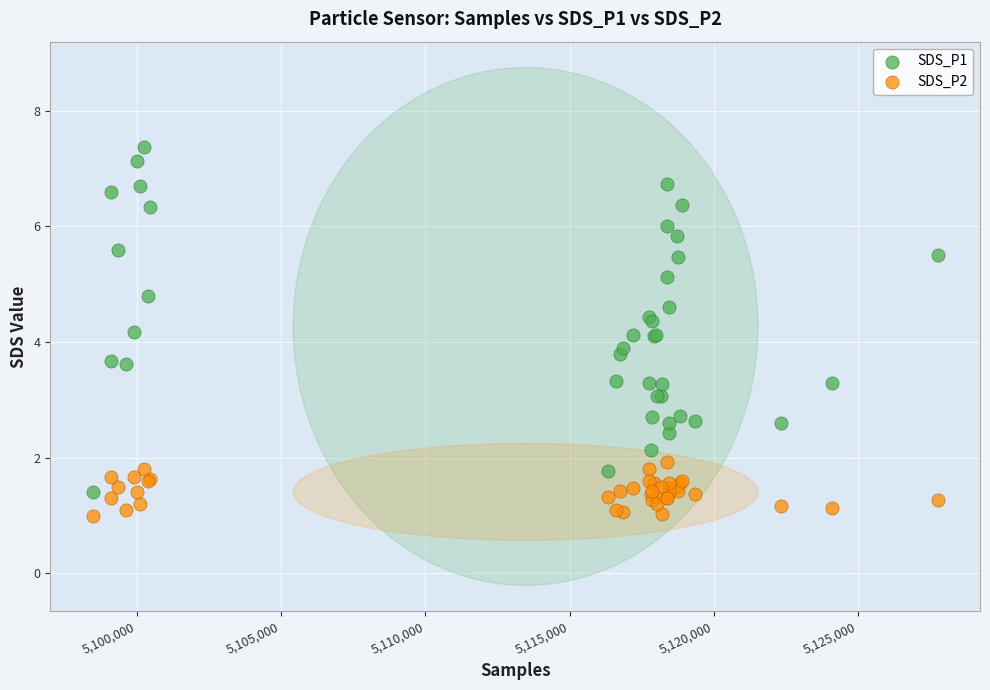

Which series has the widest spread of Y values?

SDS_P1